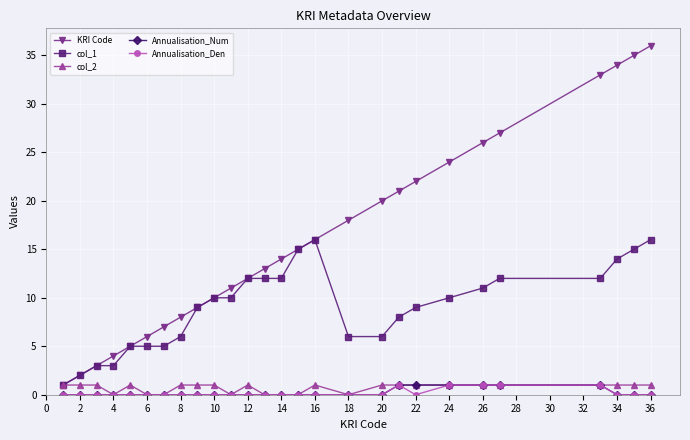

What is the difference between the maximum and minimum values in the Annualisation_Num series?

1